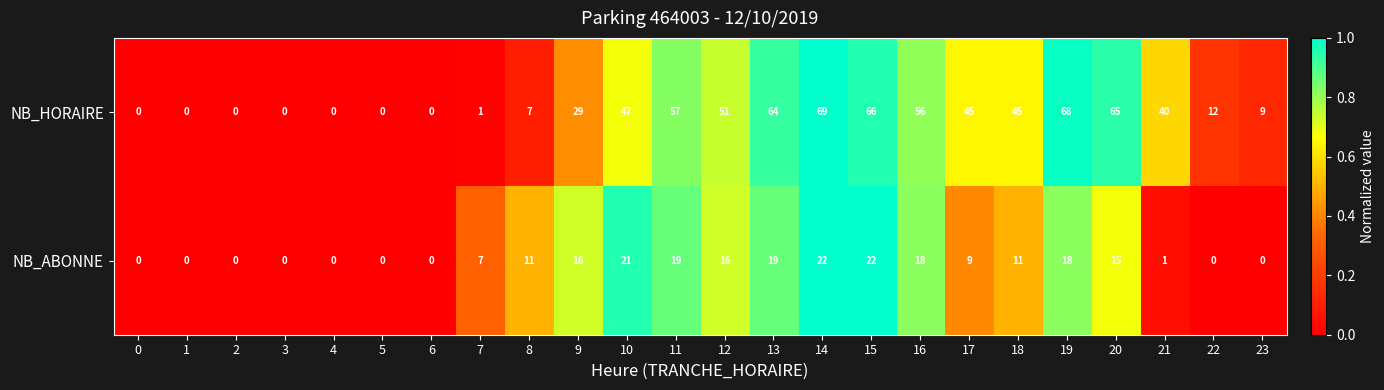

What is the total value across all series at 7?

8